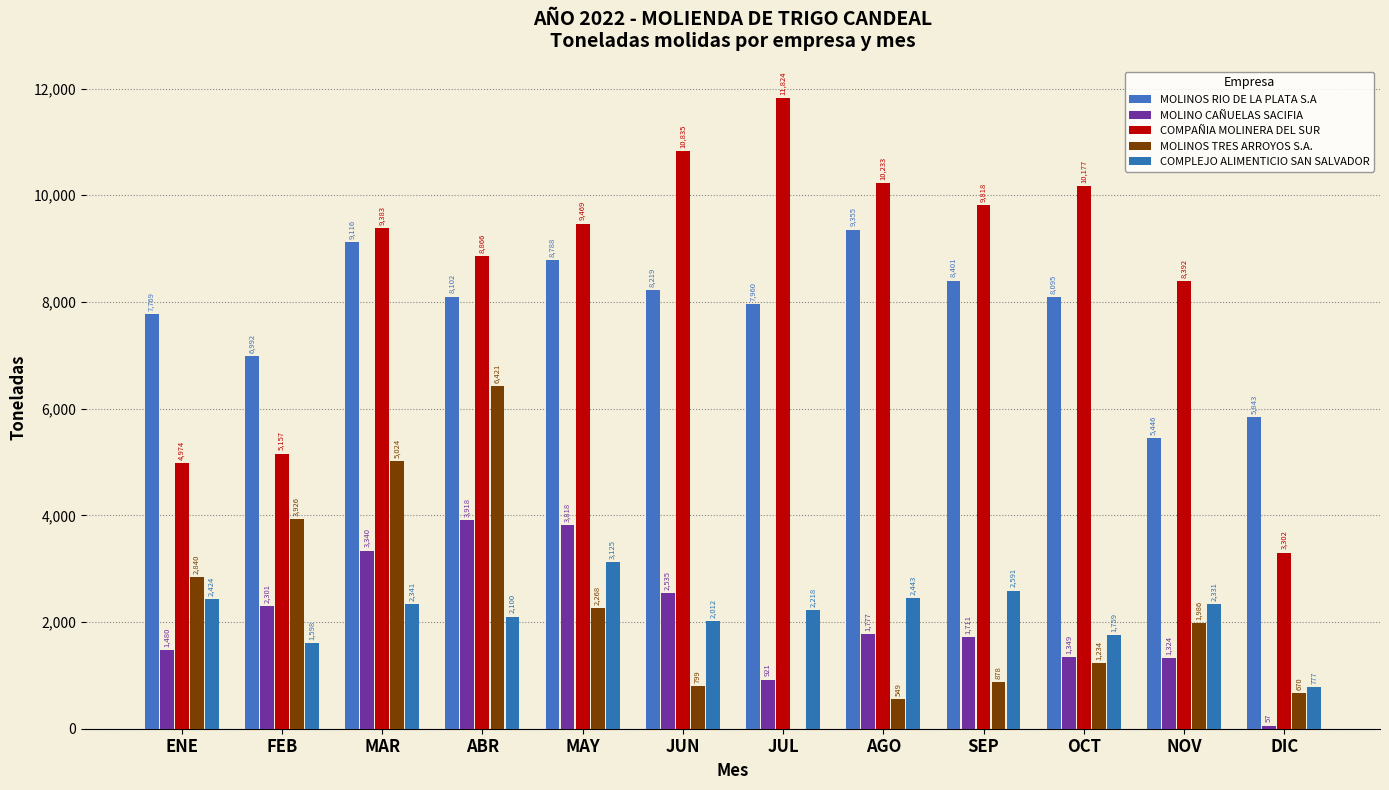

True or false: MOLINO CAÑUELAS SACIFIA has a value of 5963 at MAY.

False